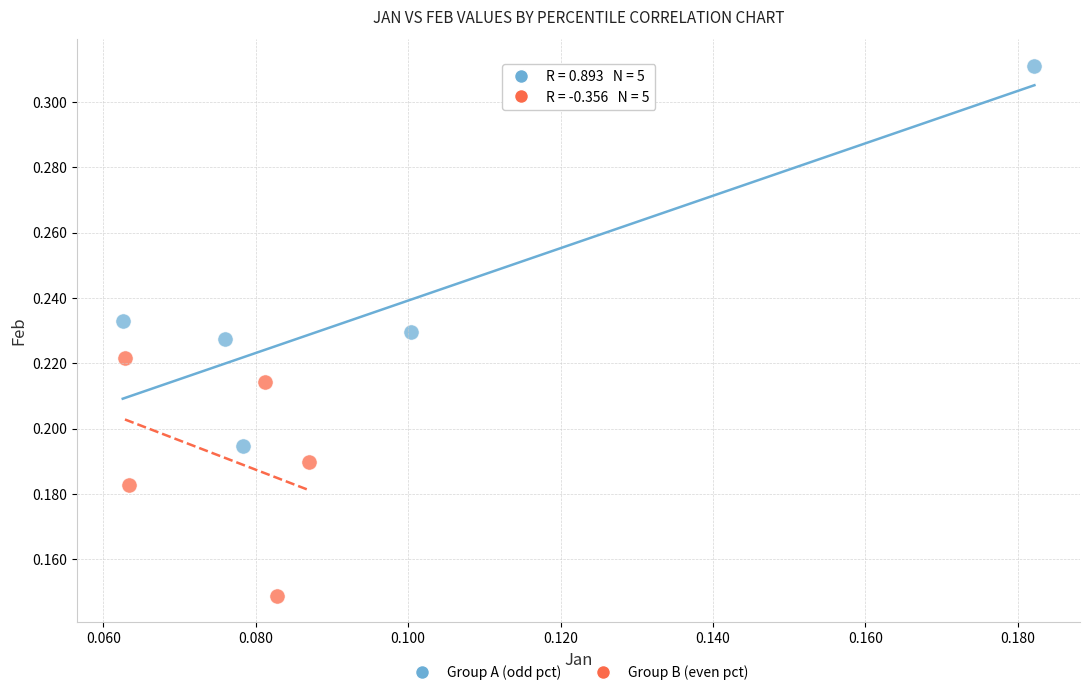

Which series reaches the minimum Y coordinate?

Group B (even pct)